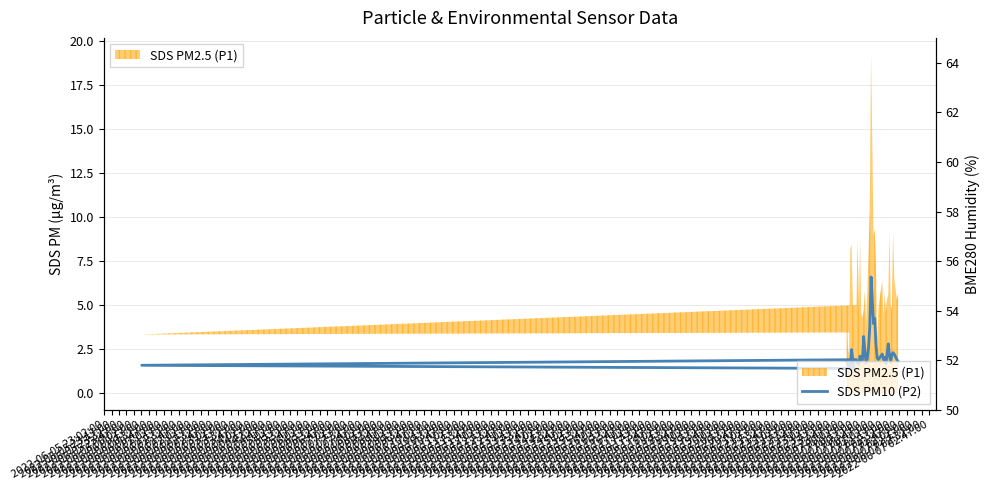

At which category does the data reach its first local valley?

2022-06-05 23:32:00